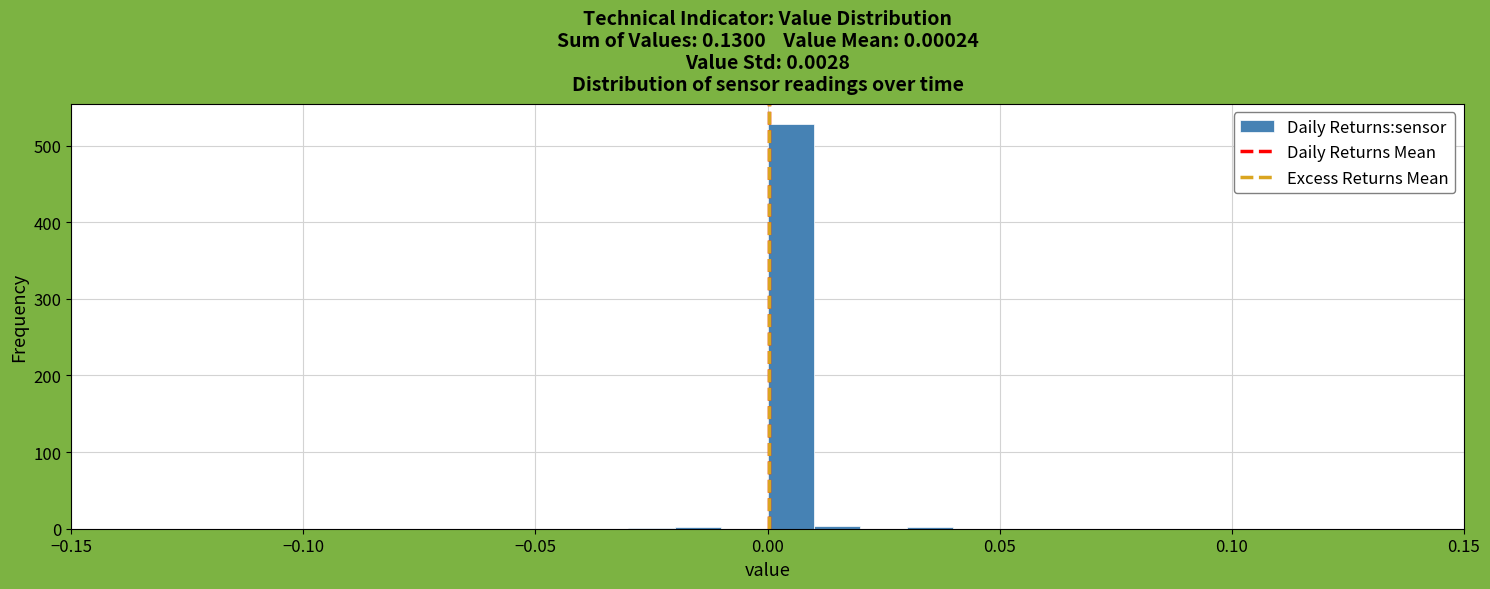

Around what value on the x-axis is the tallest bar? Give the approximate position of its centre, as read against the axis.

0.005